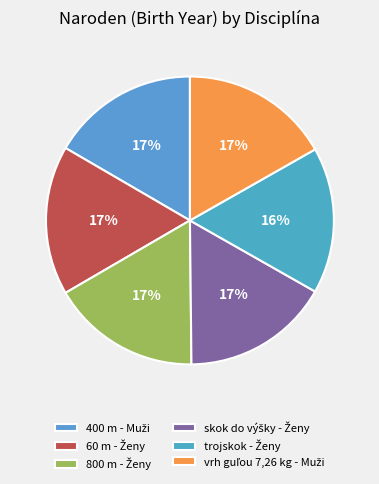

To the nearest percent, what portion does skok do výšky - Ženy represent?

17%